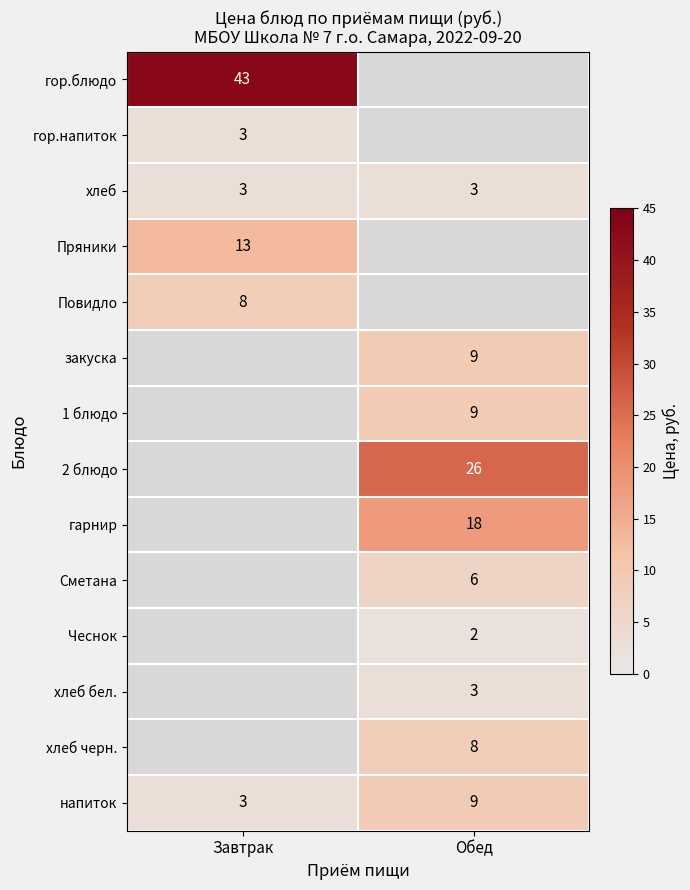

What is the average value of the напиток series?

6